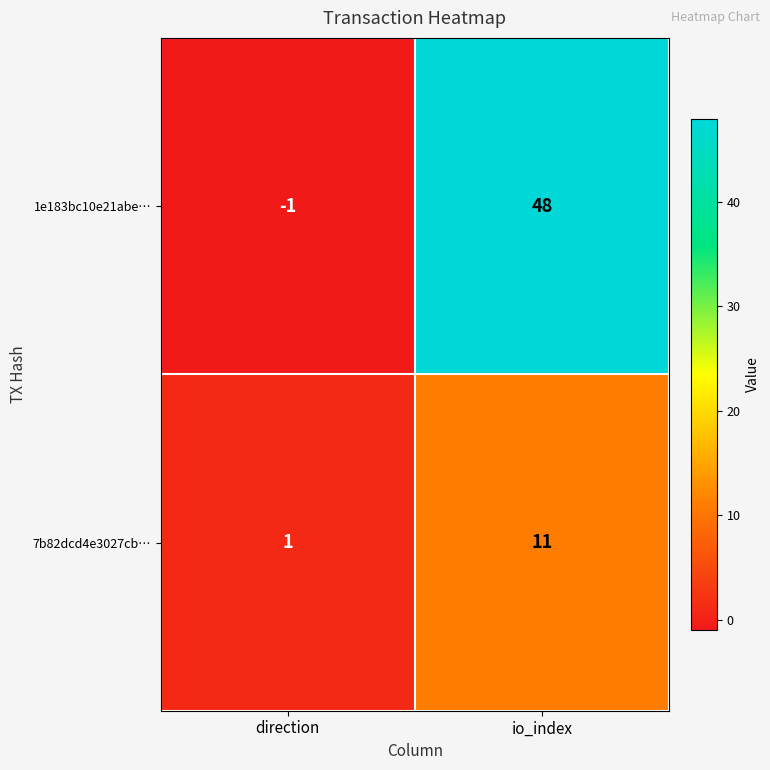

Which series has the largest total across all categories?

1e183bc10e21abe…